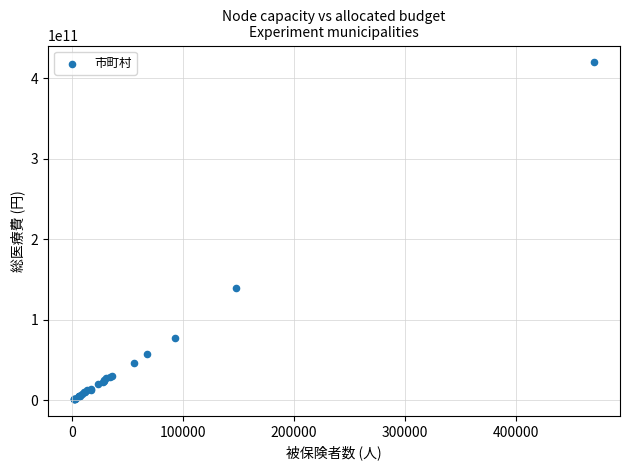

What Y value in the scatter plot is closest to 210501782886?

139633671746